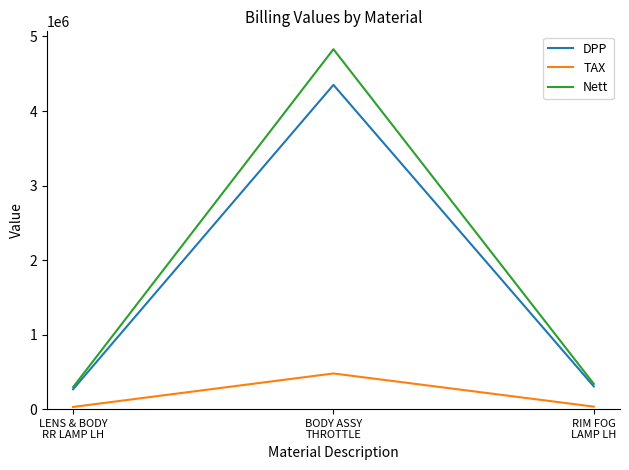

At BODY ASSY
THROTTLE, list the series in order from largest to smallest.

Nett, DPP, TAX